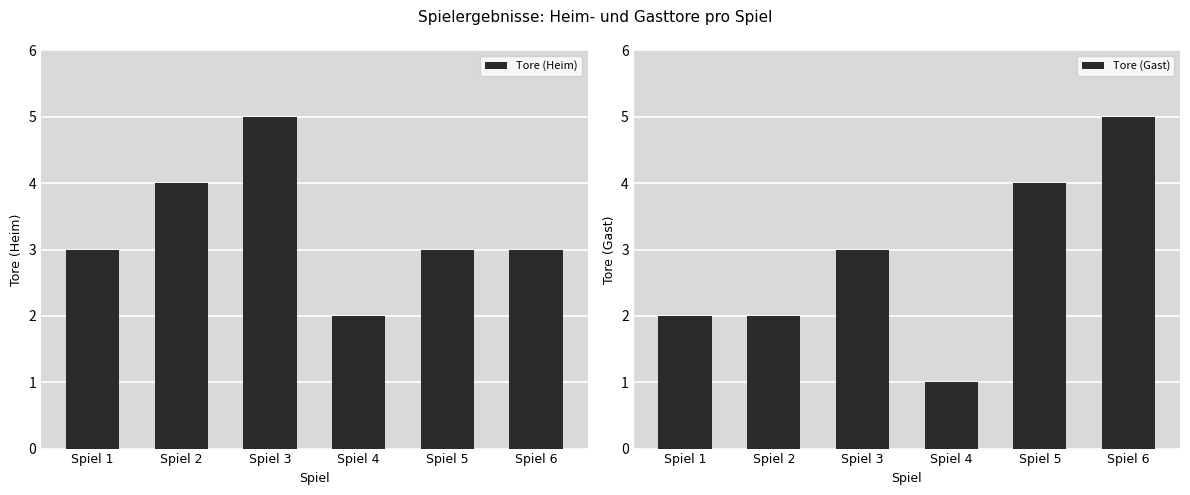

What are all the series names shown in the legend?

Tore (Heim), Tore (Gast)